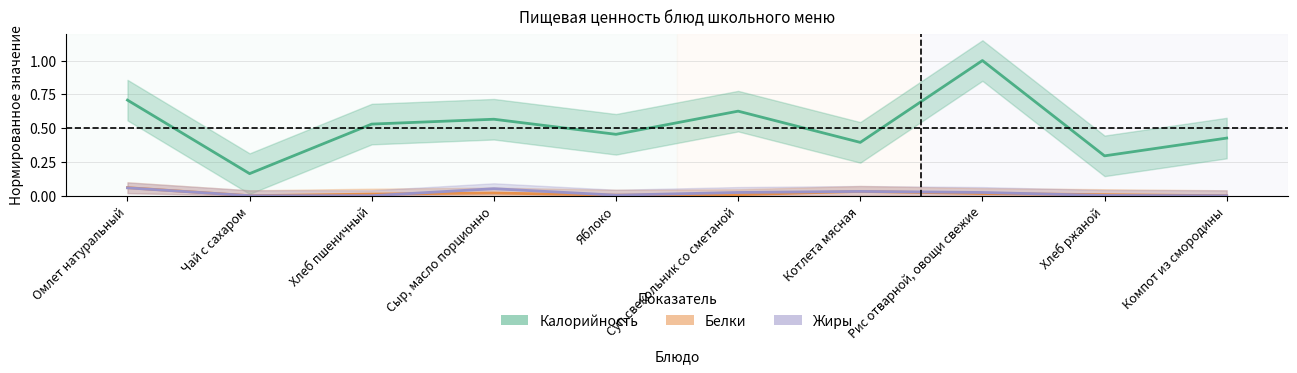

Which series changed the most between Суп свекольник со сметаной and Компот из смородины?

Калорийность